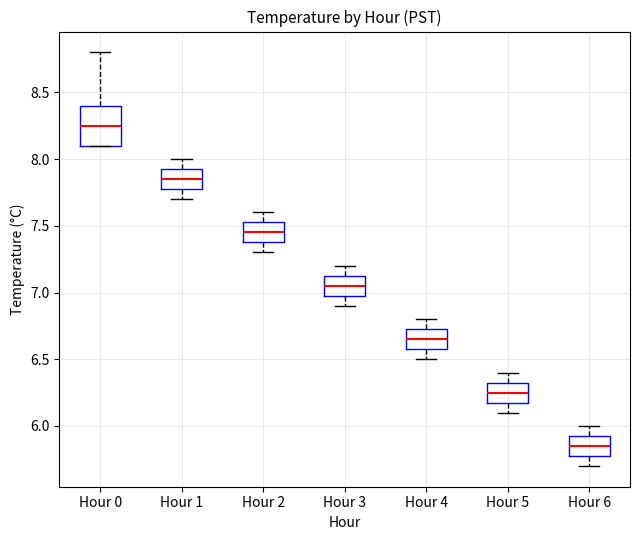

Where does the upper whisker of the box for Hour 5 end on the y-axis? The values are not printed on the chart, so give them approximately, as read against the axis.

6.40